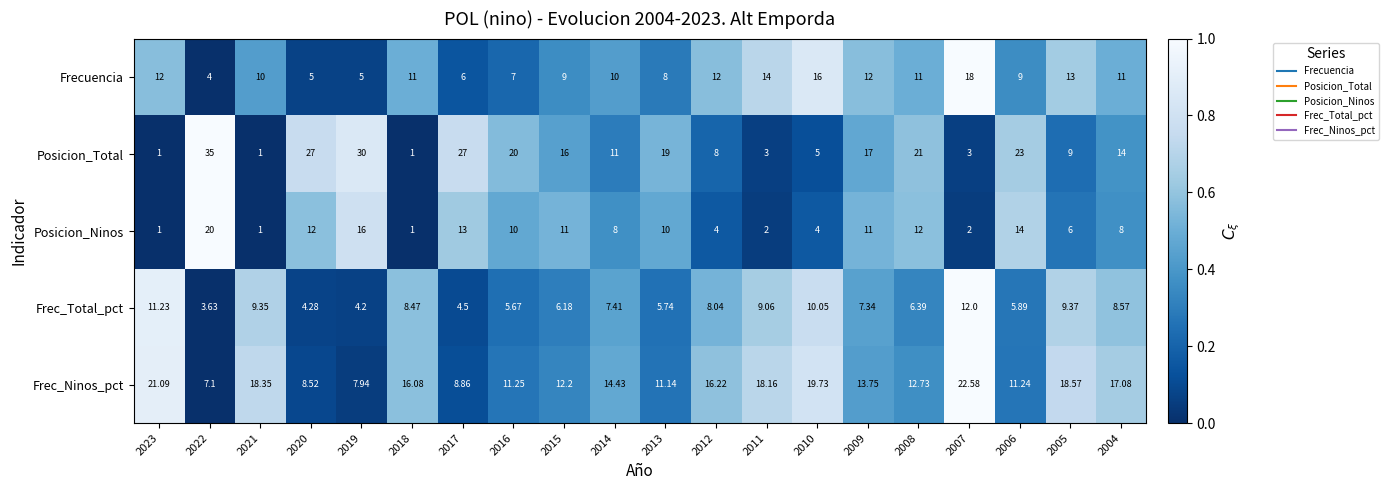

Count the number of data series in this chart.

5